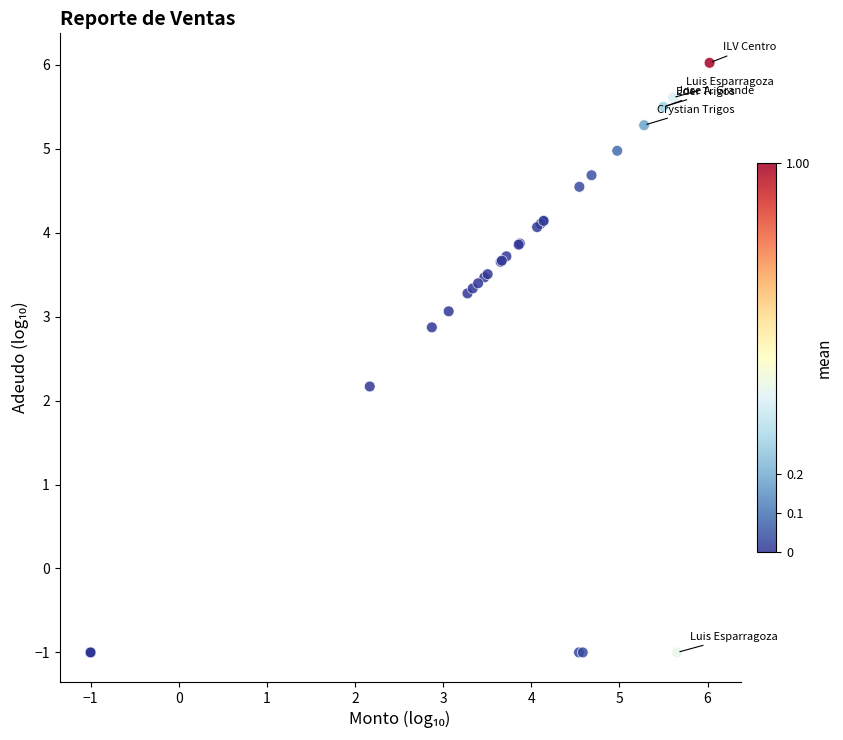

What Y value in the scatter plot is closest to 2?

2.2